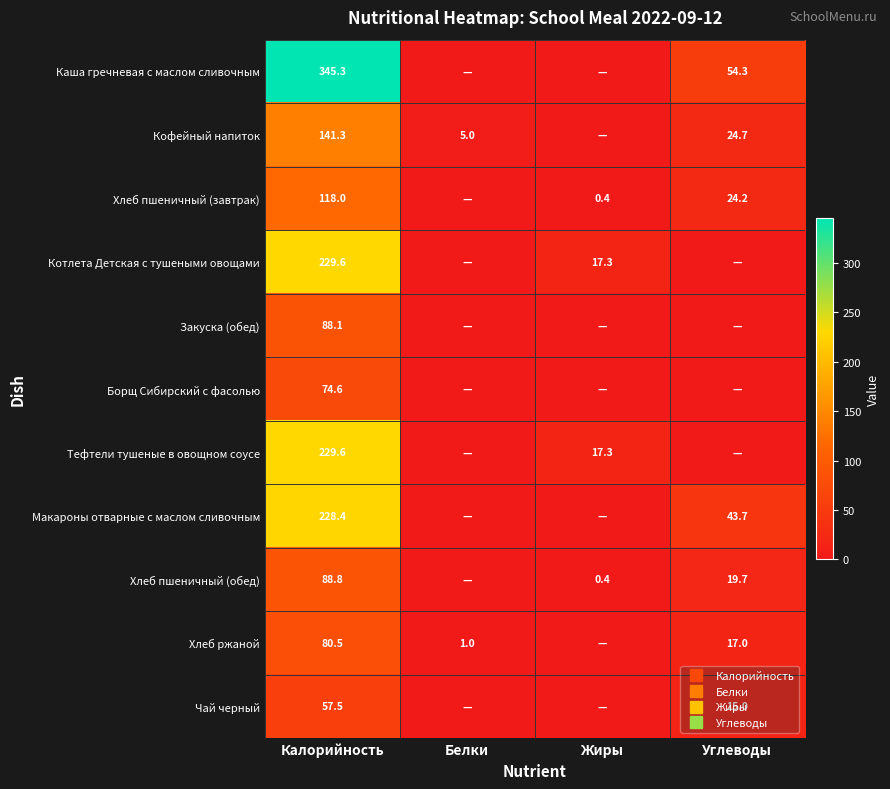

Rank the series by their maximum value, from highest to lowest.

Каша гречневая с маслом сливочным, Котлета Детская с тушеными овощами, Тефтели тушеные в овощном соусе, Макароны отварные с маслом сливочным, Кофейный напиток, Хлеб пшеничный (завтрак), Хлеб пшеничный (обед), Закуска (обед), Хлеб ржаной, Борщ Сибирский с фасолью, Чай черный